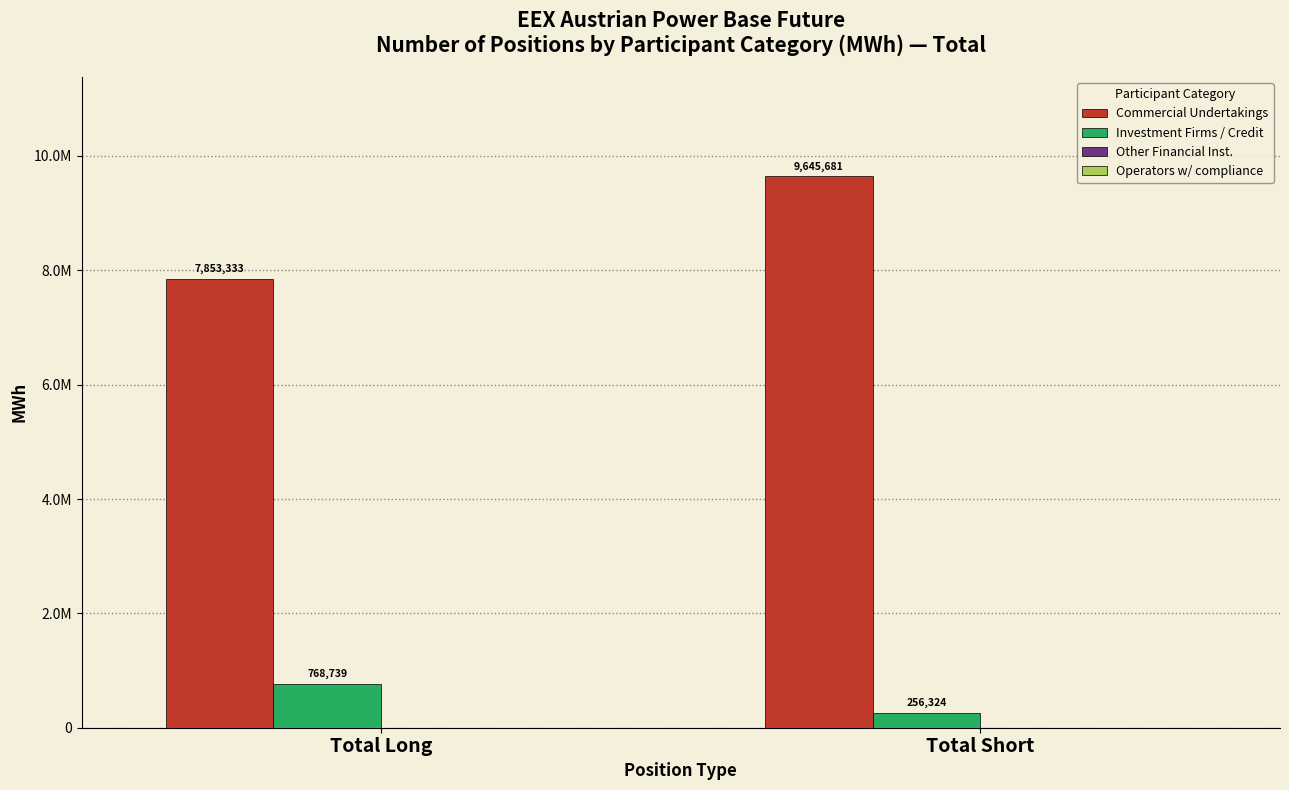

What is the greatest value displayed?

9645681